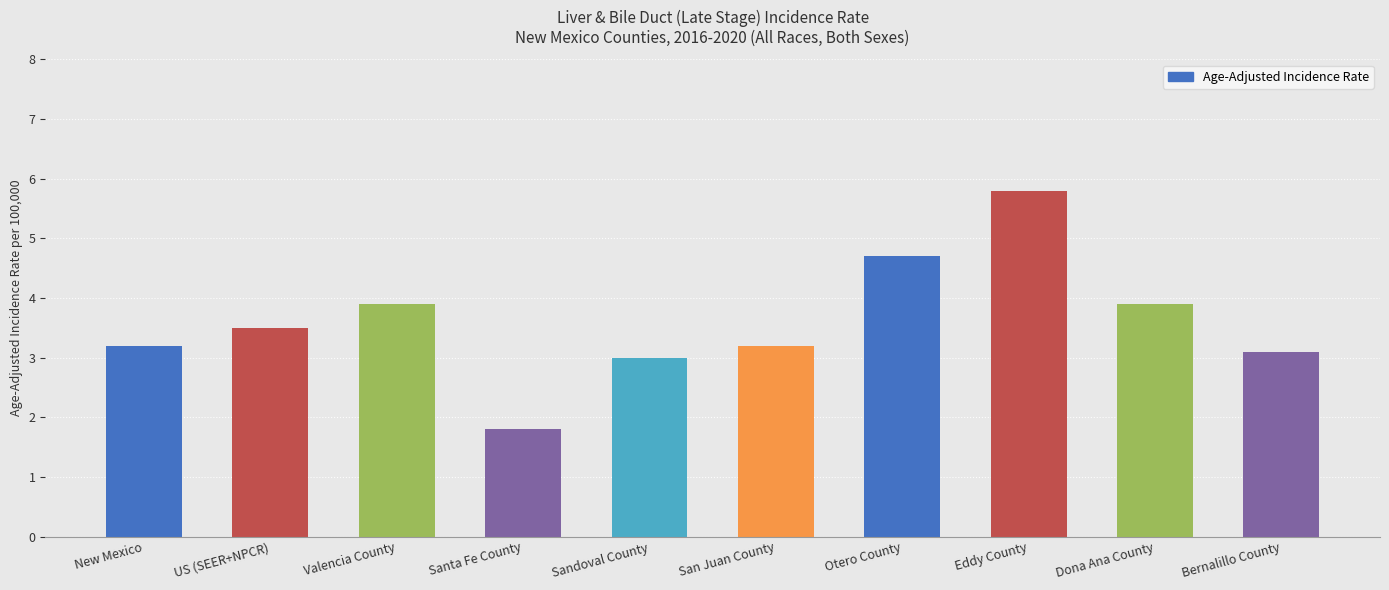

What is the average value?

3.6